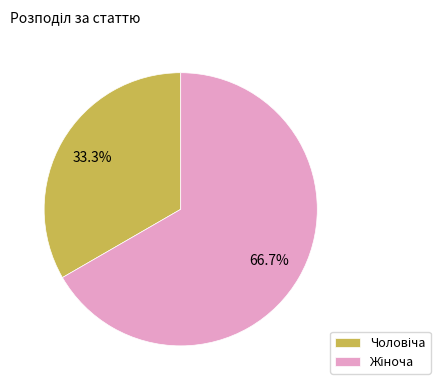

To the nearest percent, what is the average slice percentage?

50%